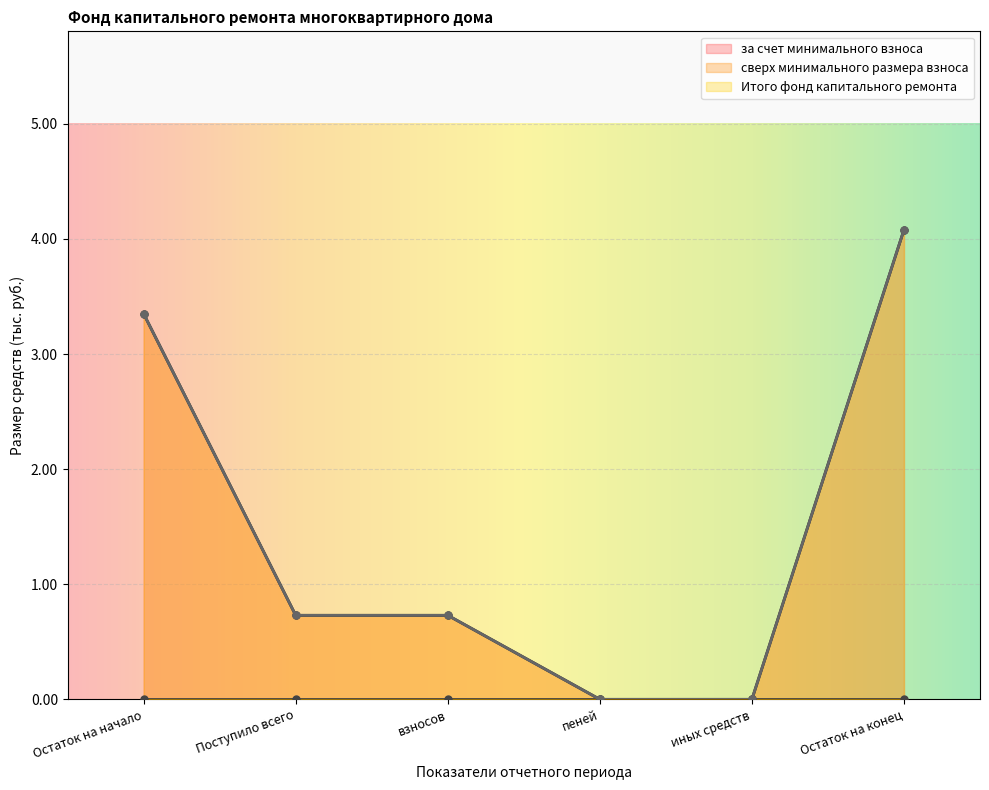

True or false: за счет минимального взноса has more than 0 interior local peaks.

False